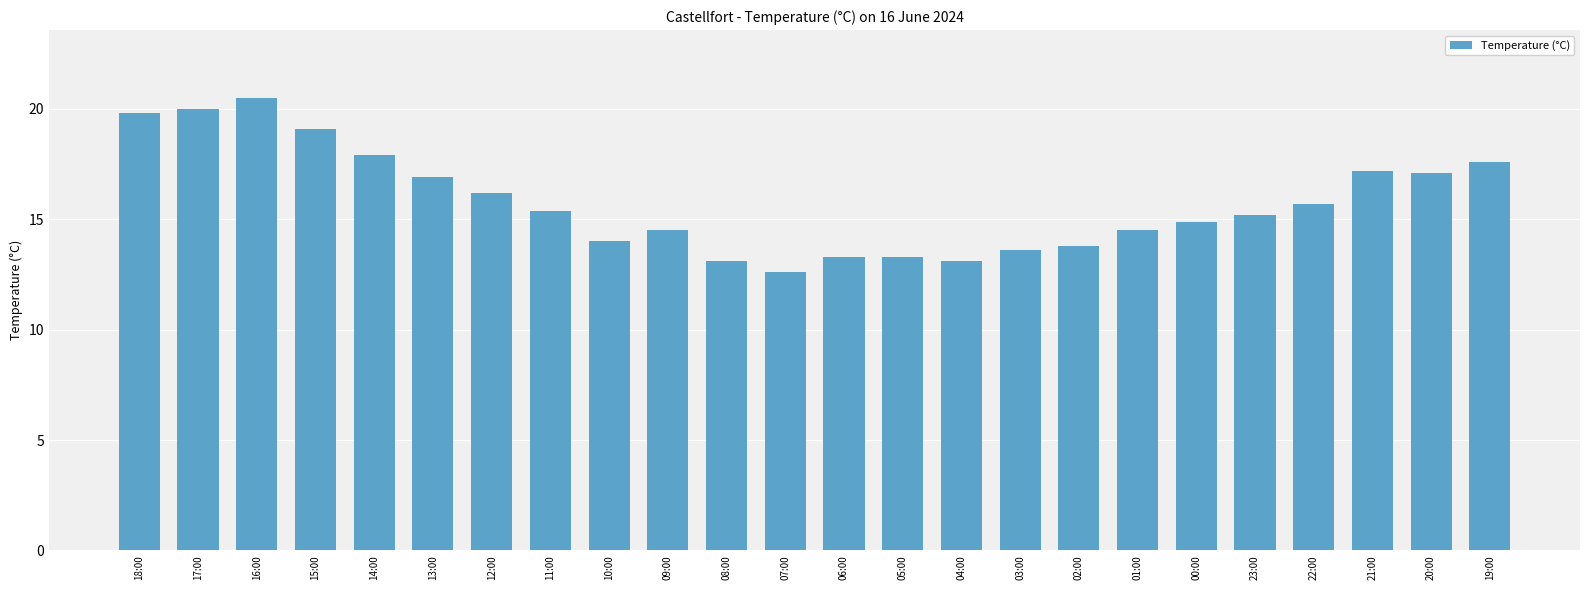

How many data points are less than 15?

11